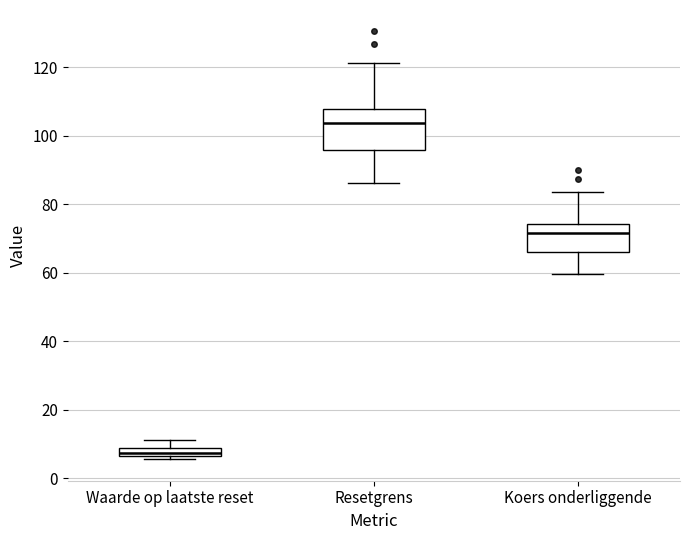

Which box has the highest median line?

Resetgrens